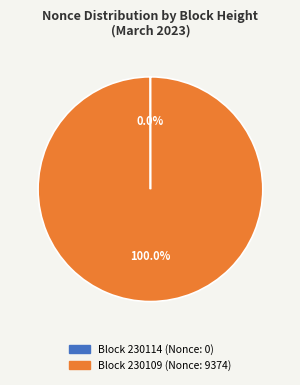

Does any single category account for the majority?

Yes